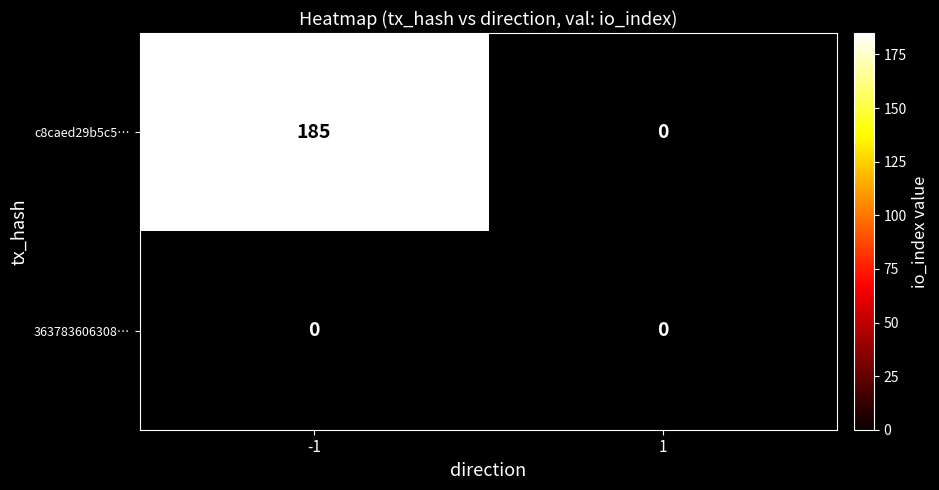

What value does the c8caed29b5c518e5e8cc1f7b445fc64f3833a79 series have at -1?

185